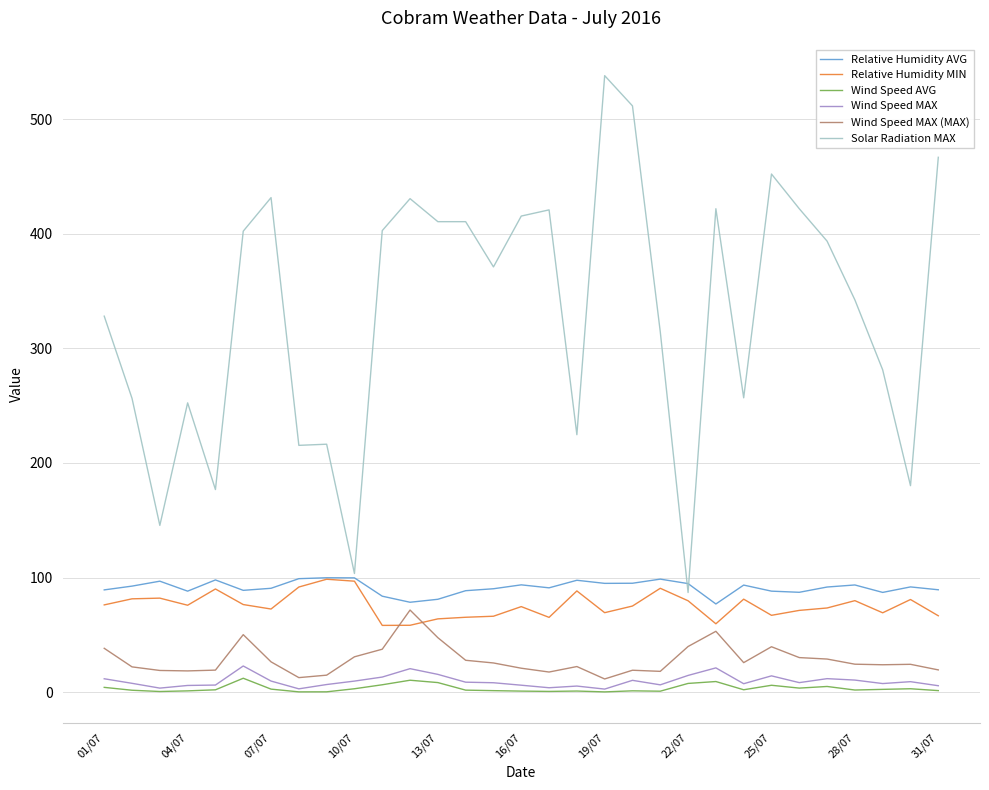

What is the maximum value shown in the chart?

538.2